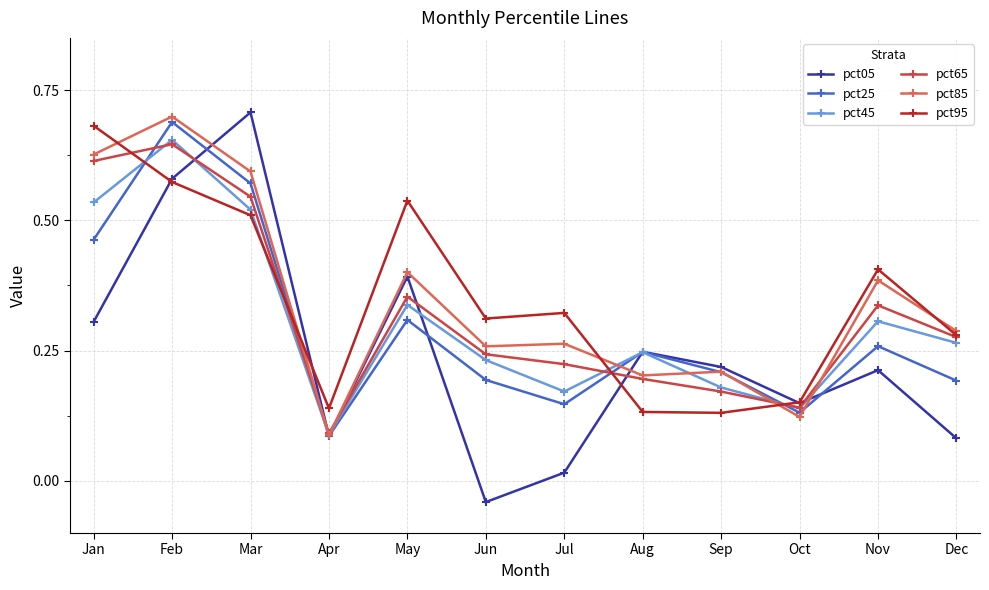

Where do pct45 and pct95 first cross each other?

Jan and Feb